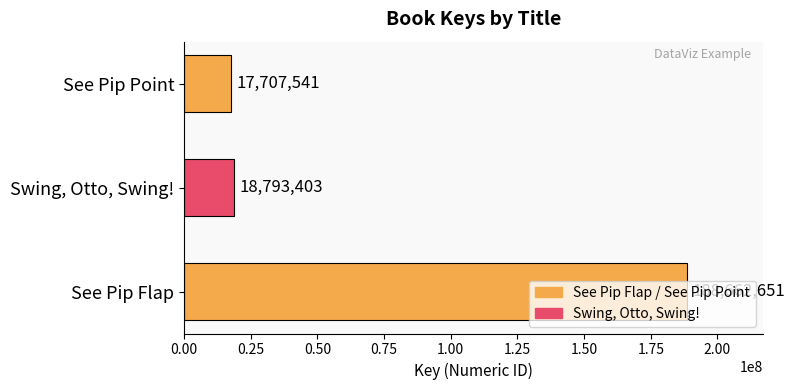

Is it true that the value at Swing, Otto, Swing! is 18793403?

True